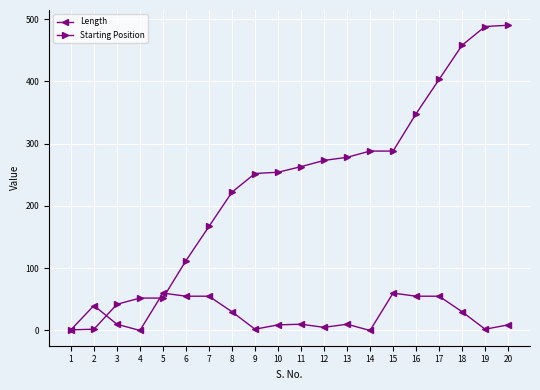

Which series has the largest total across all categories?

Starting Position